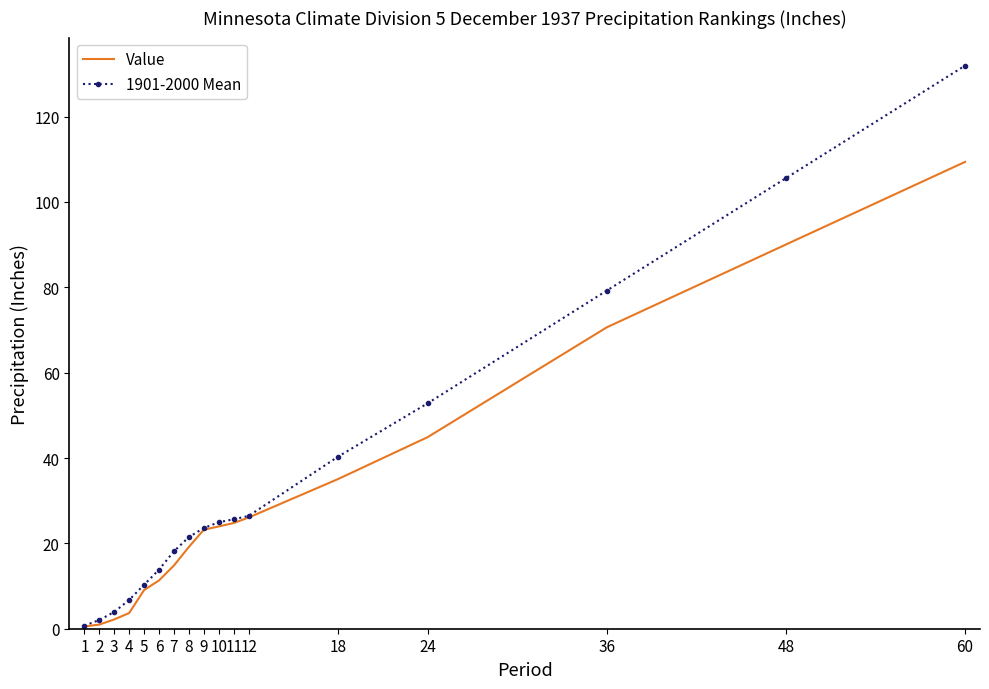

What is the sum of the 1901-2000 Mean values at 18 and 8?

61.8